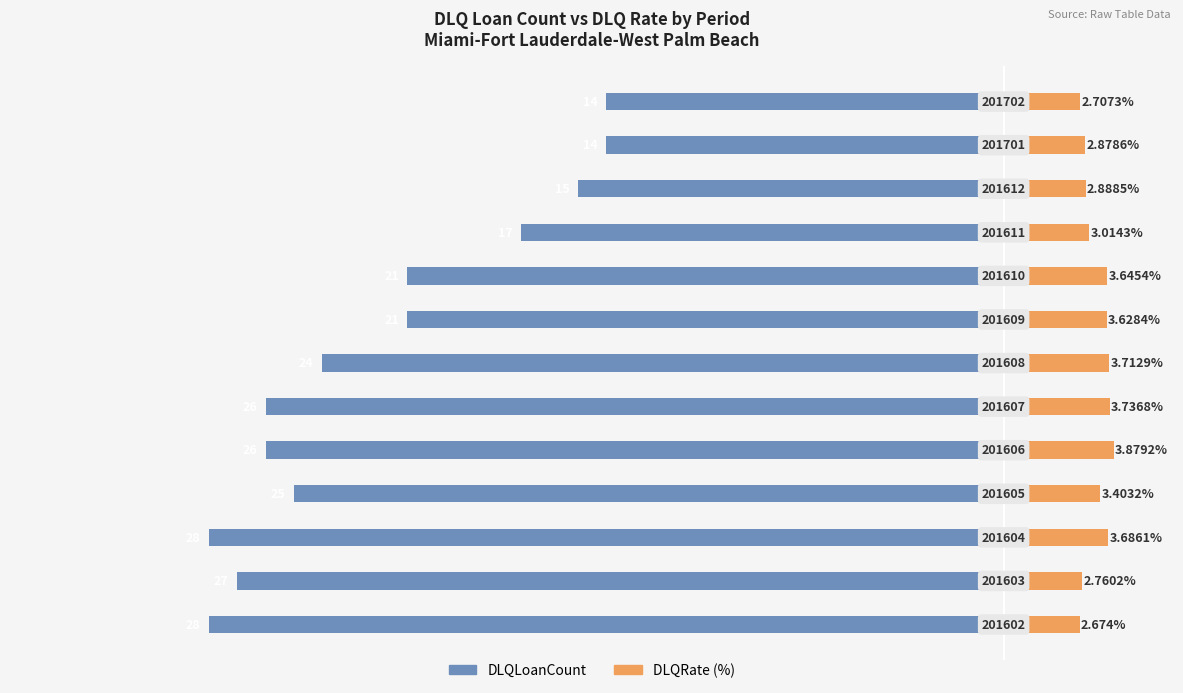

True or false: DLQLoanCount has a value of -28.0 at 0.

True